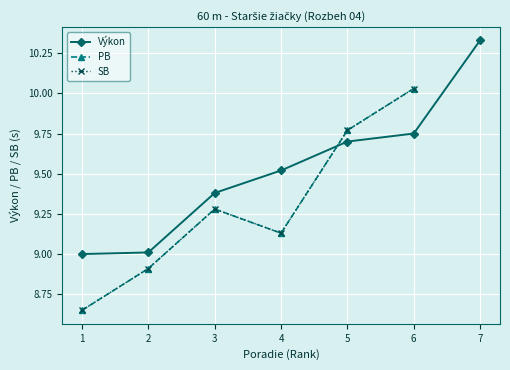

True or false: Výkon has more than 0 interior local peaks.

False